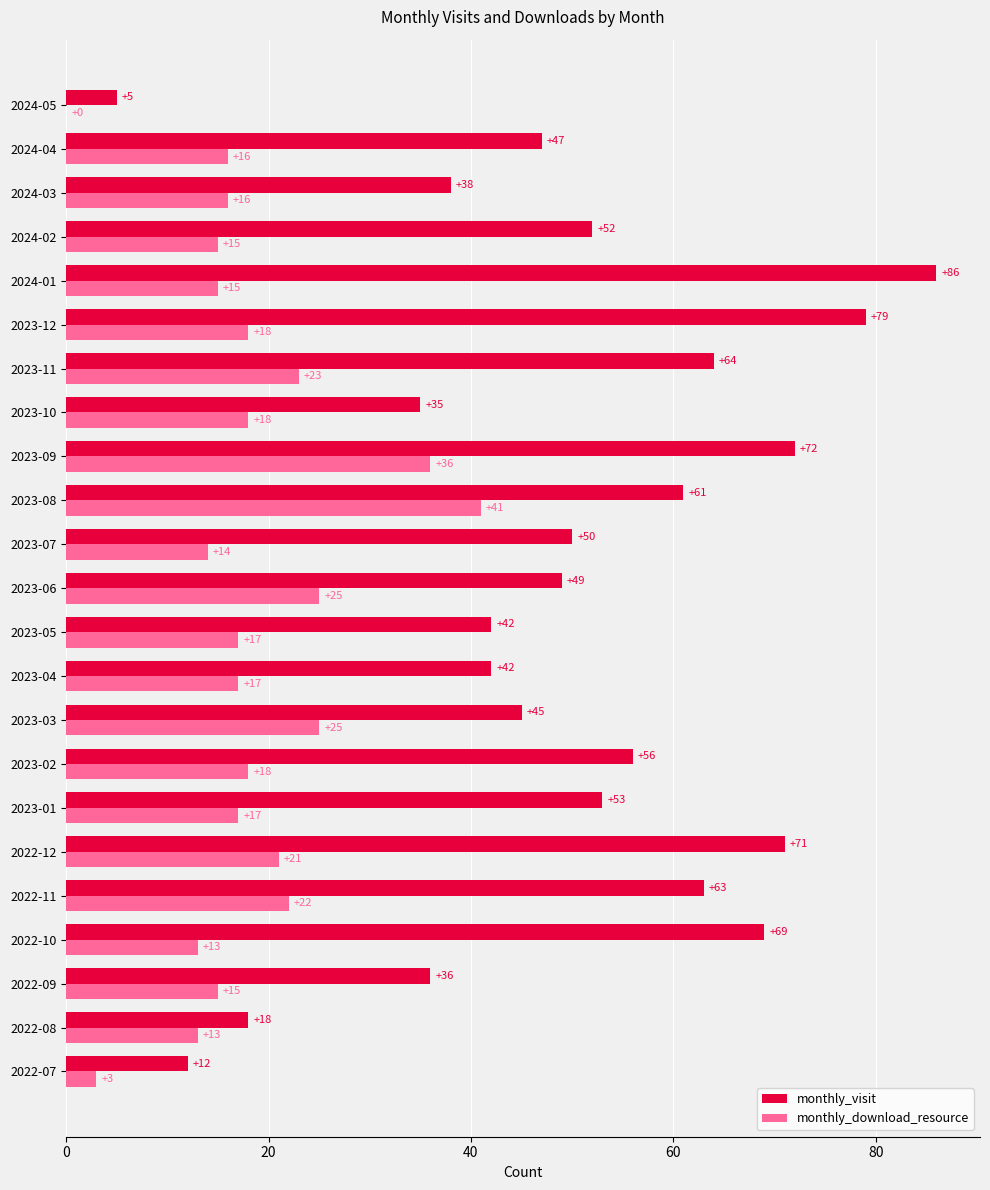

What value does the monthly_visit series have at 2024-01?

86